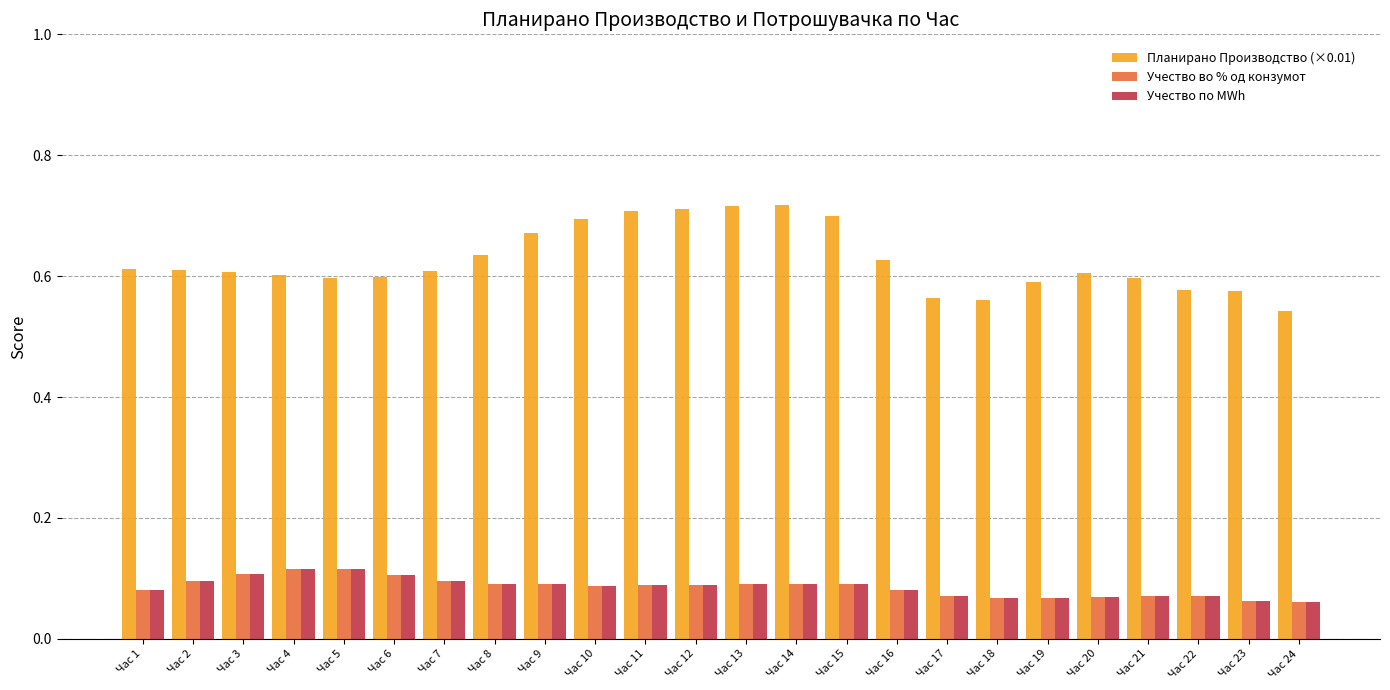

At how many categories does at least one series exceed 0?

24